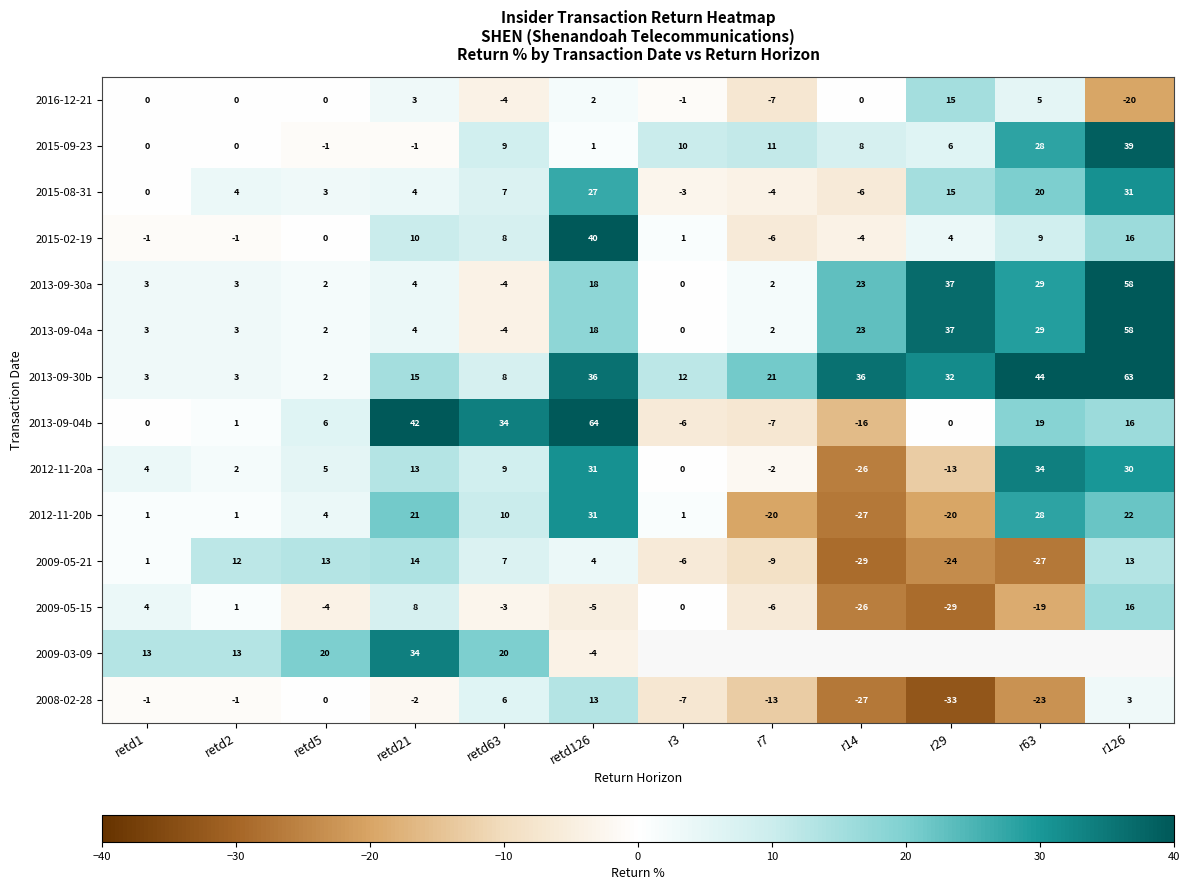

Which has a higher value, retd5 or retd21?

retd21